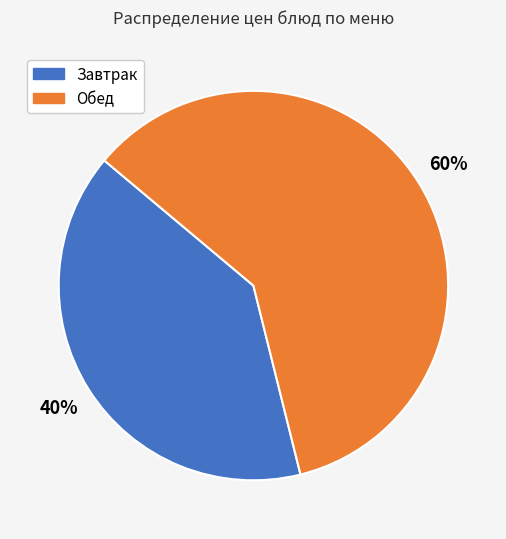

Count the number of slices in the pie.

2